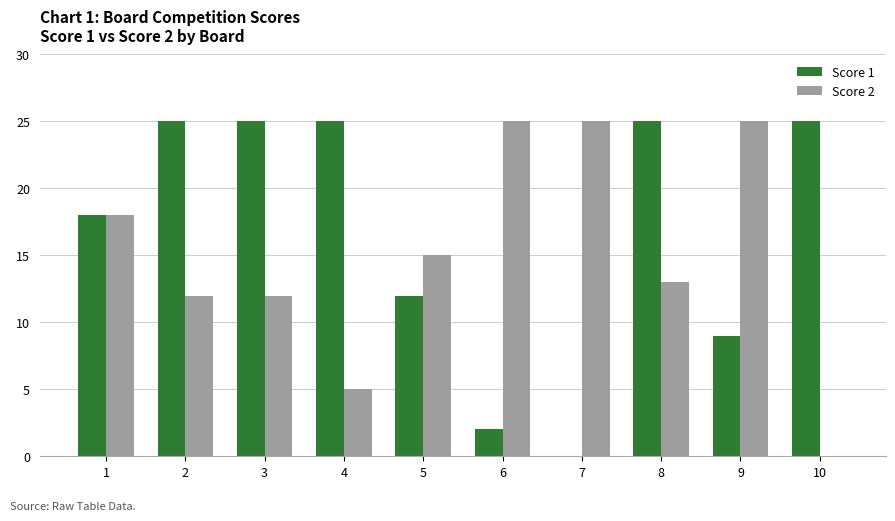

True or false: Score 2 has a value of 41 at 7.

False